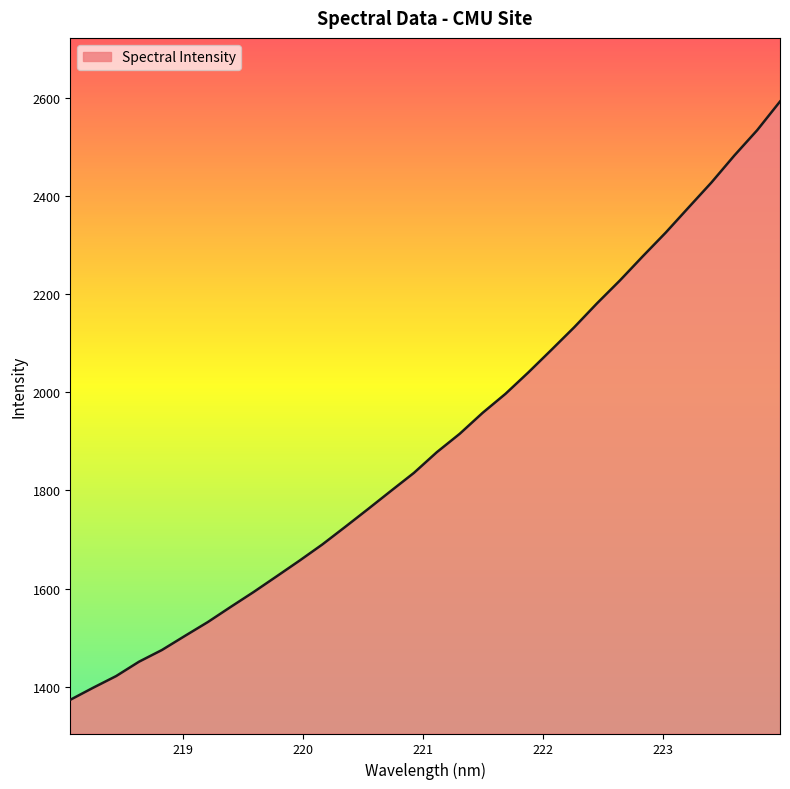

What is the greatest value displayed?

2592.6